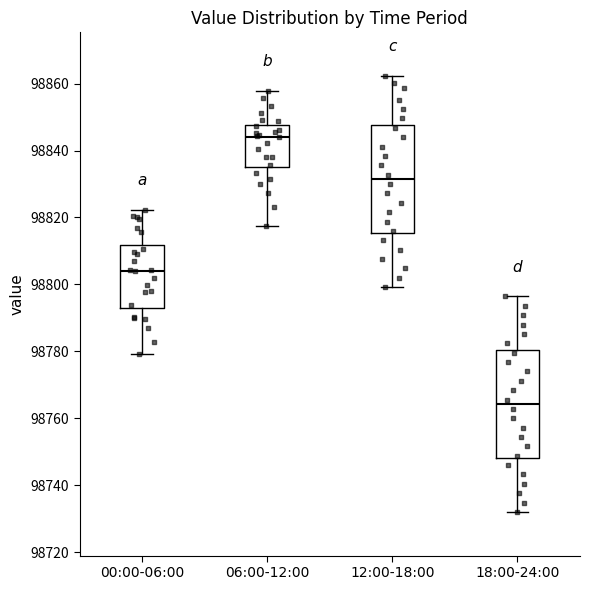

Reading left to right, read every box against the y-axis: the position of its median line, the range the box covers, and the ends of its whiskers. The values are not printed on the chart, so give them approximately, as read against the axis.

00:00-06:00: median 98804, box 98792 to 98812, whiskers 98780 to 98822
06:00-12:00: median 98844, box 98836 to 98848, whiskers 98818 to 98858
12:00-18:00: median 98832, box 98816 to 98848, whiskers 98800 to 98862
18:00-24:00: median 98764, box 98748 to 98780, whiskers 98732 to 98796